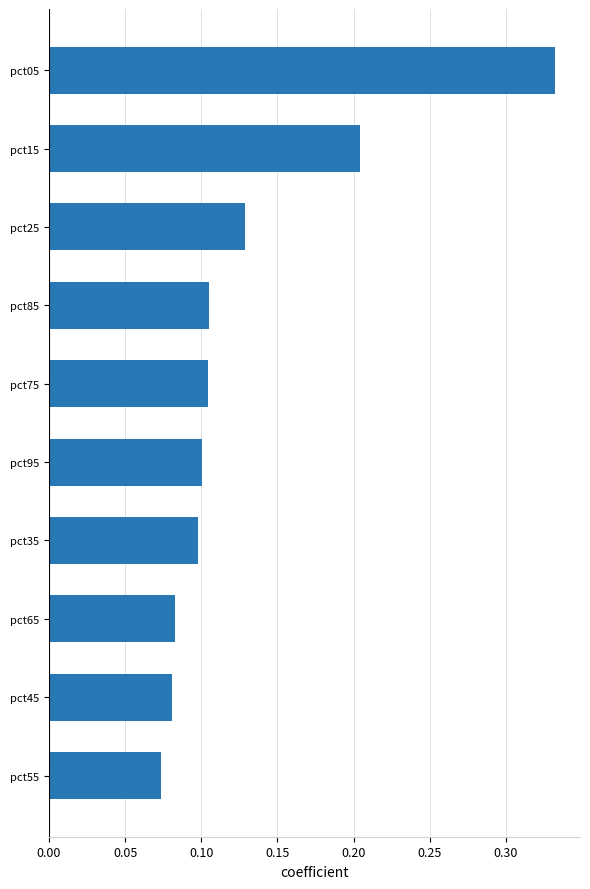

Does the chart contain any negative values?

No